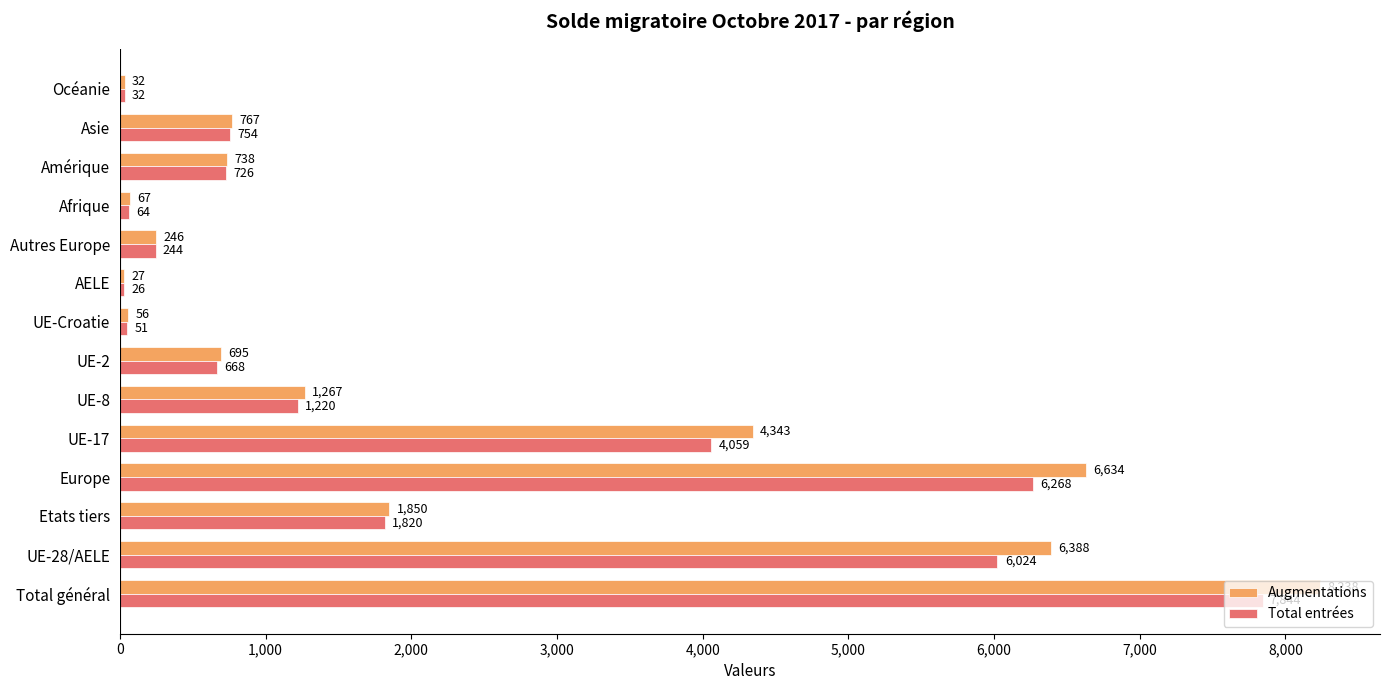

What is the difference between the maximum and second lowest values in the Augmentations series?

8206